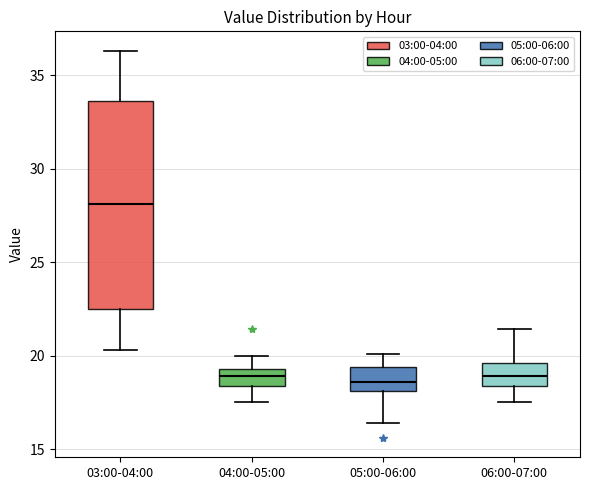

Reading left to right, read every box against the y-axis: the position of its median line, the range the box covers, and the ends of its whiskers. The values are not printed on the chart, so give them approximately, as read against the axis.

03:00-04:00: median 28.0, box 22.5 to 33.5, whiskers 20.5 to 36.5
04:00-05:00: median 19.0, box 18.5 to 19.5, whiskers 17.5 to 20.0
05:00-06:00: median 18.5, box 18.0 to 19.5, whiskers 16.5 to 20.0
06:00-07:00: median 19.0, box 18.5 to 19.5, whiskers 17.5 to 21.5